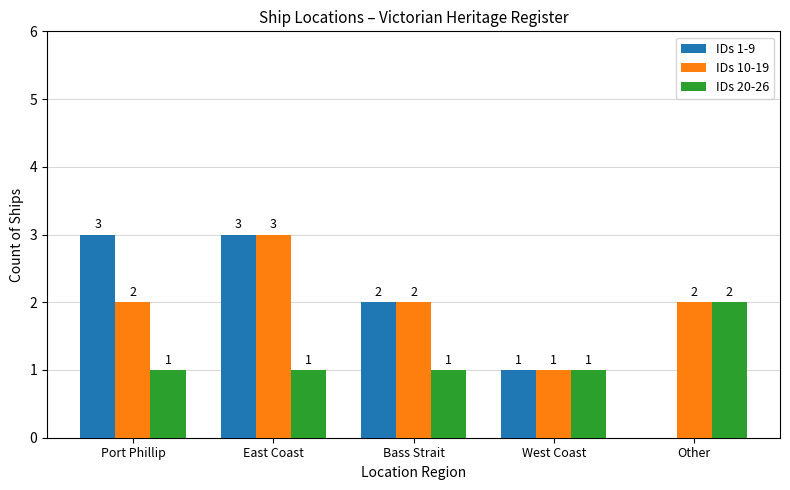

At which label does IDs 1-9 first exceed 2?

Port Phillip